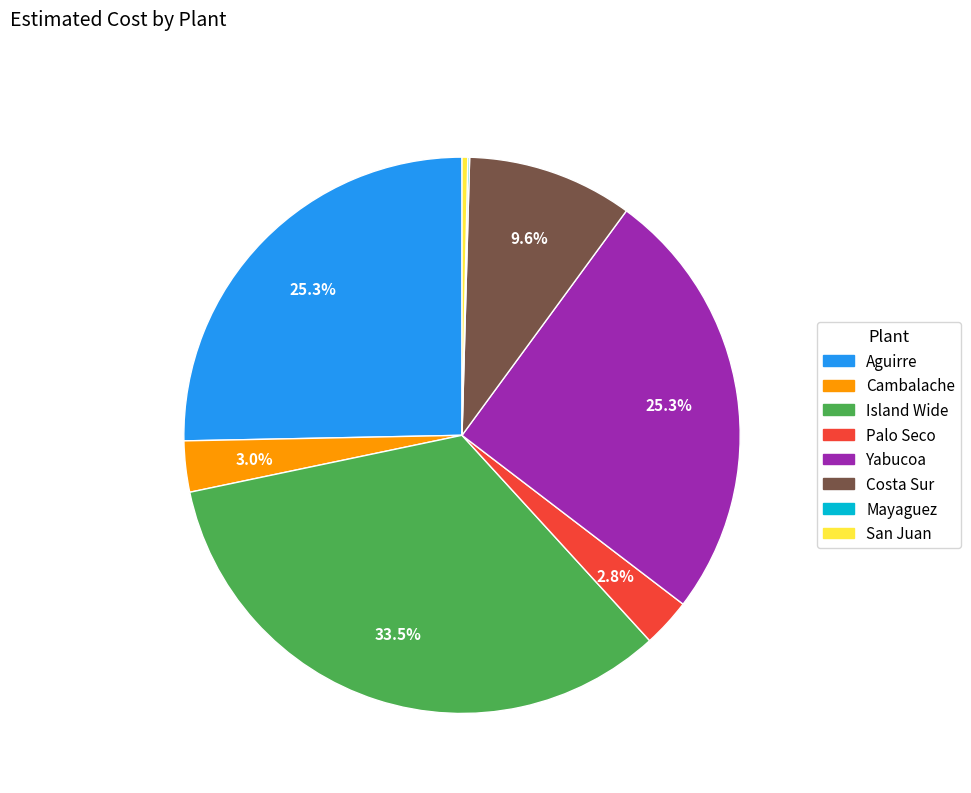

Which has a higher value, Yabucoa or Island Wide?

Island Wide